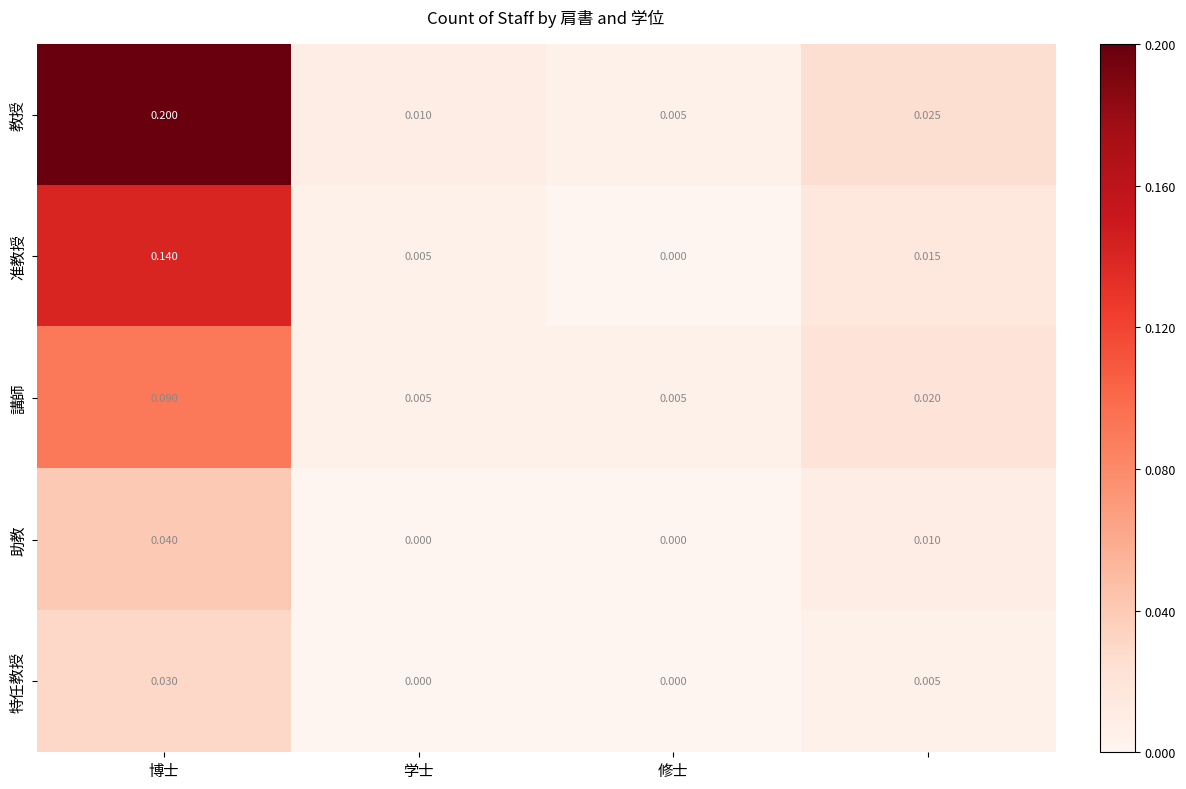

Rank the series by their maximum value, from lowest to highest.

特任教授, 助教, 講師, 准教授, 教授